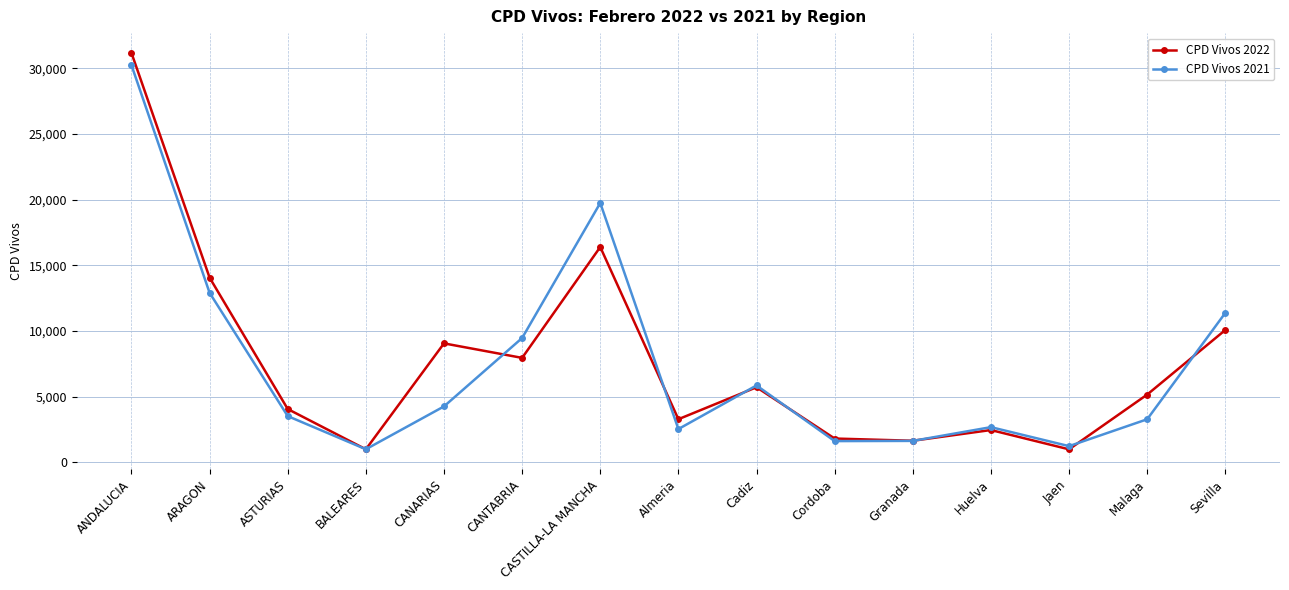

How many lines are shown in the chart?

2